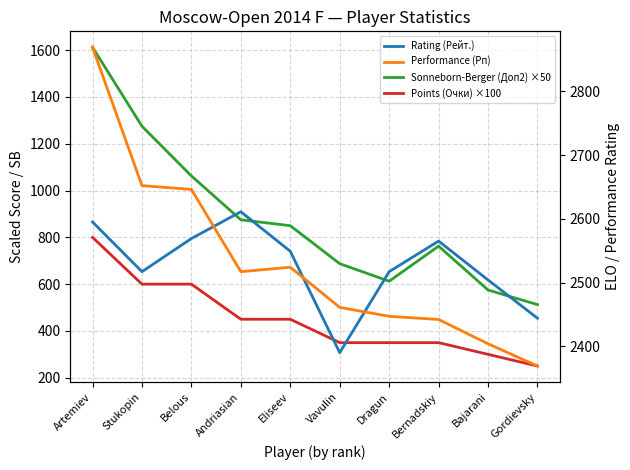

List the series in order of their peak value, lowest first.

Points (Очки) ×100, Sonneborn-Berger (Доп2) ×50, Rating (Рейт.), Performance (Рп)